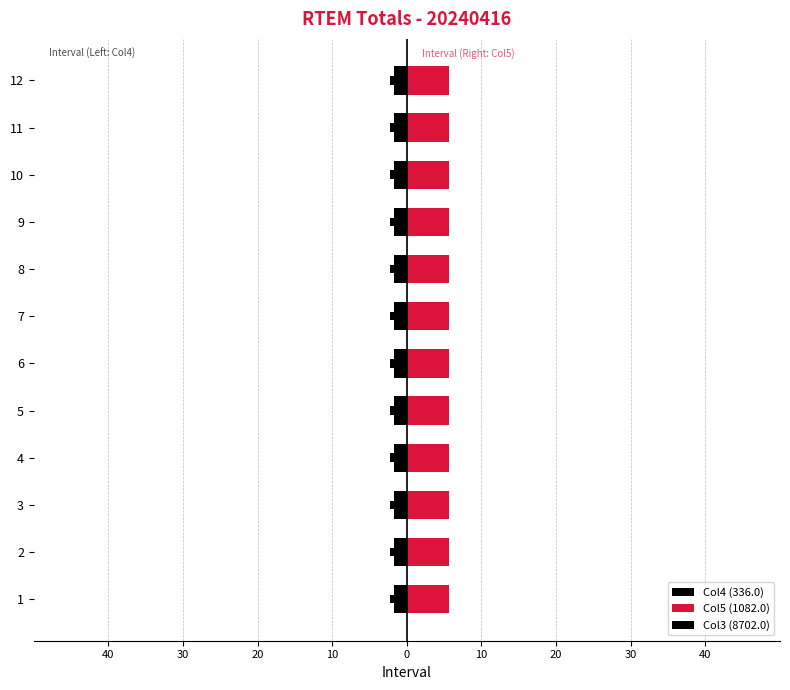

The value of Col5 (1082.0) at 0 is 0.4. True or false?

False